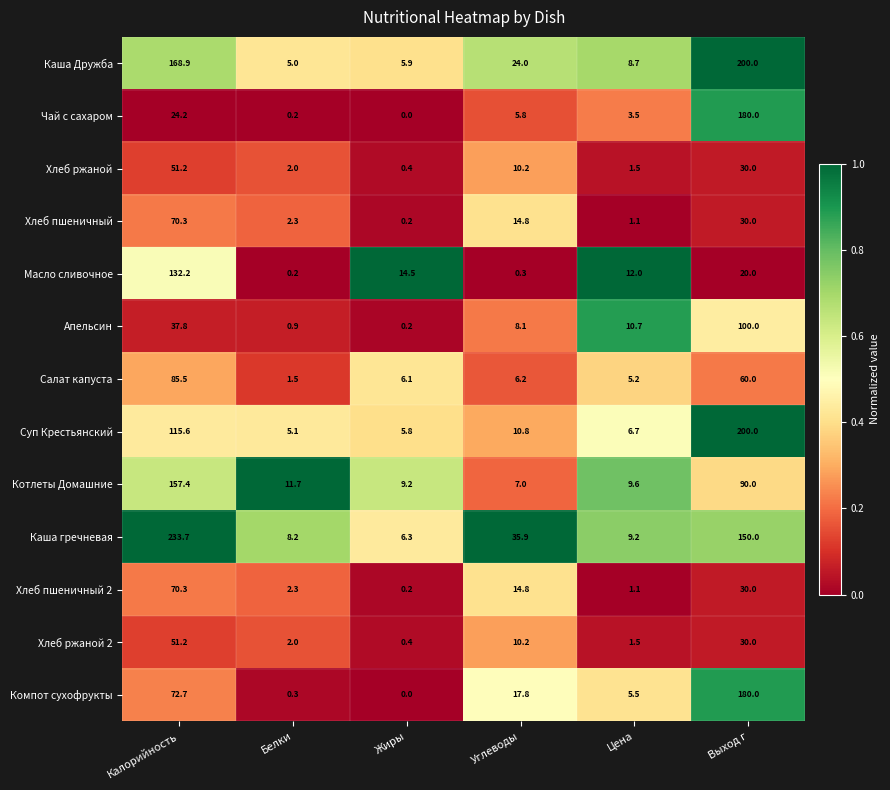

Between Белки and Жиры, which series saw the biggest shift?

Масло сливочное